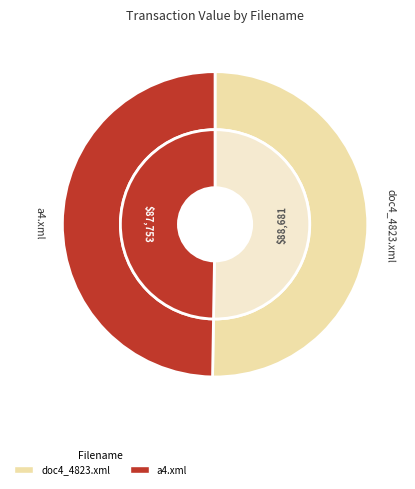

To the nearest percent, what portion does a4.xml represent?

50%